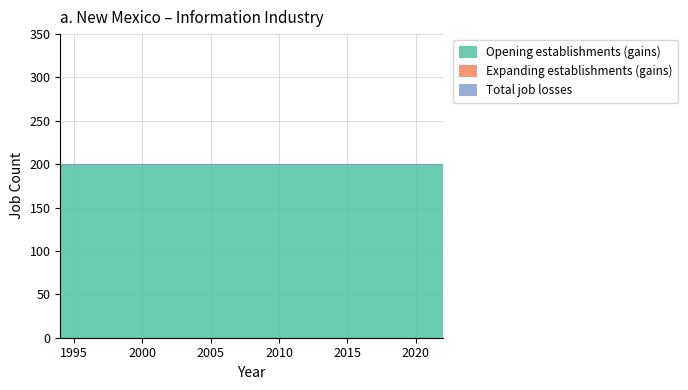

True or false: Gross job gains - Expanding establishments and Gross job gains - Opening establishments intersect in this chart.

False